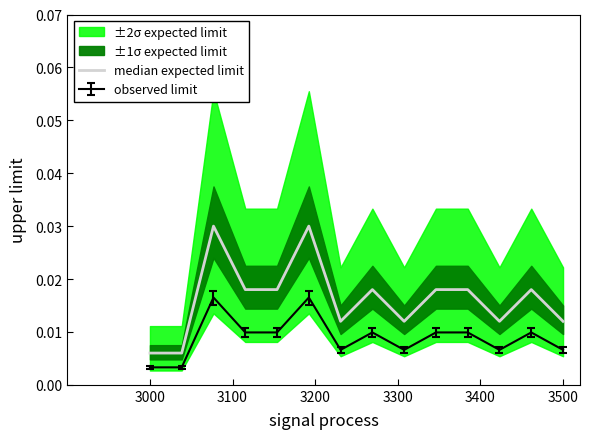

Does the chart display data point markers on the line(s)?

No